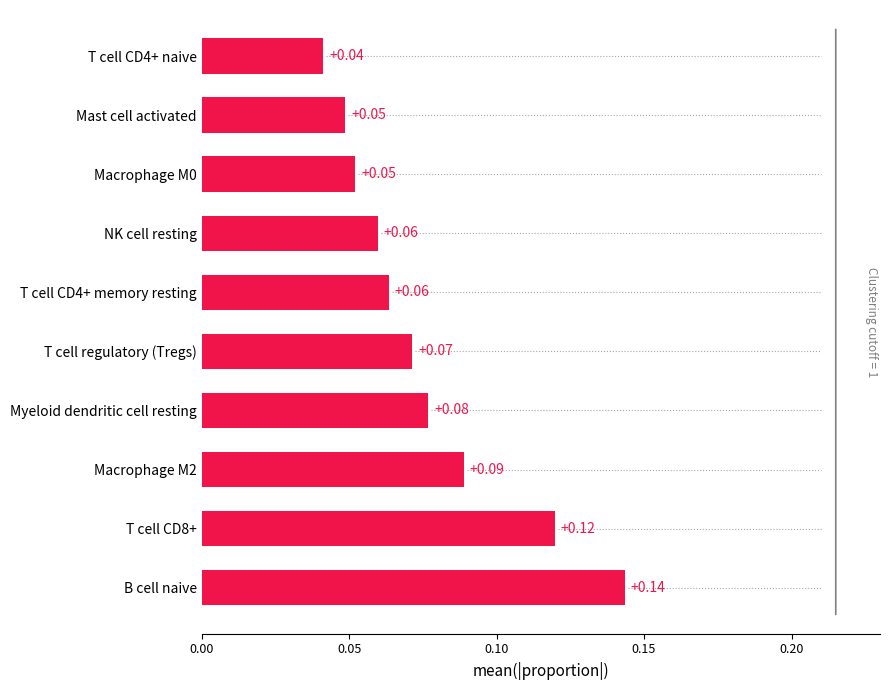

Which label corresponds to the smallest value in the chart?

T cell CD4+ naive